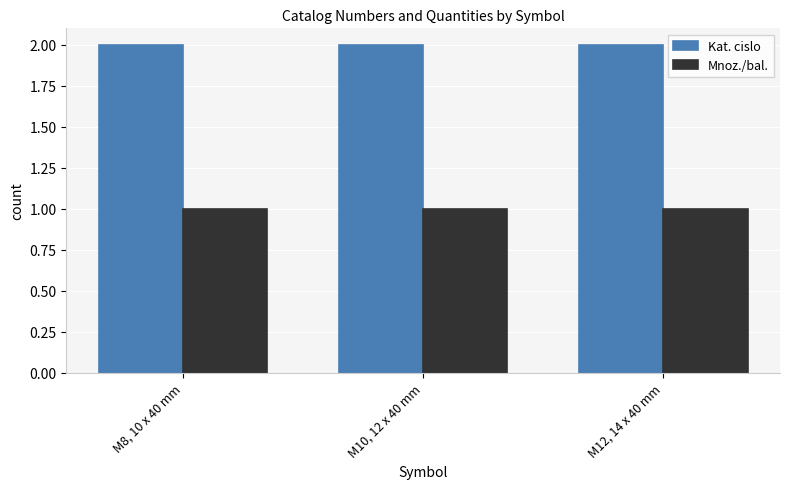

Reading left to right, transcribe all the data shown in this chart.

Kat. cislo: 2.0	2.0	2.0
Mnoz./bal.: 1.0	1.0	1.0